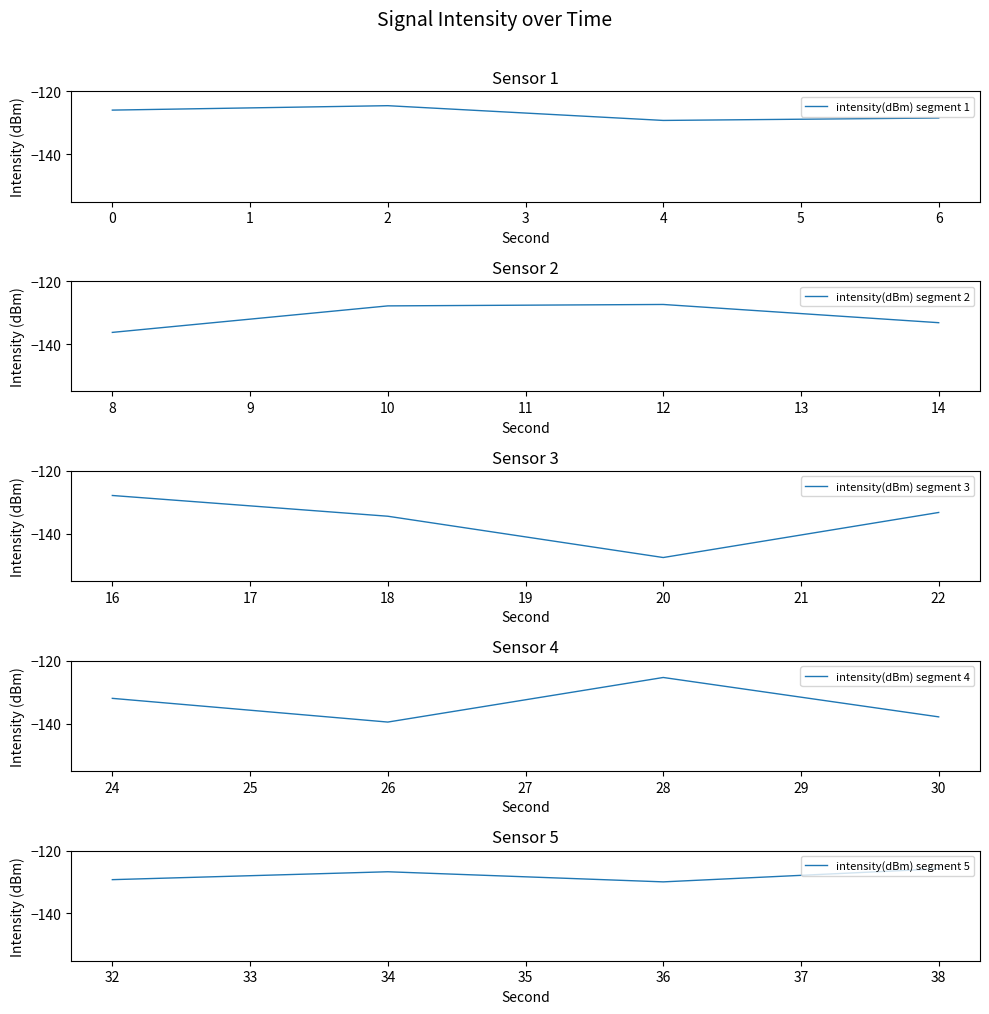

At 2, list the series in order from smallest to largest.

intensity(dBm) segment 4, intensity(dBm) segment 2, intensity(dBm) segment 3, intensity(dBm) segment 1, intensity(dBm) segment 5